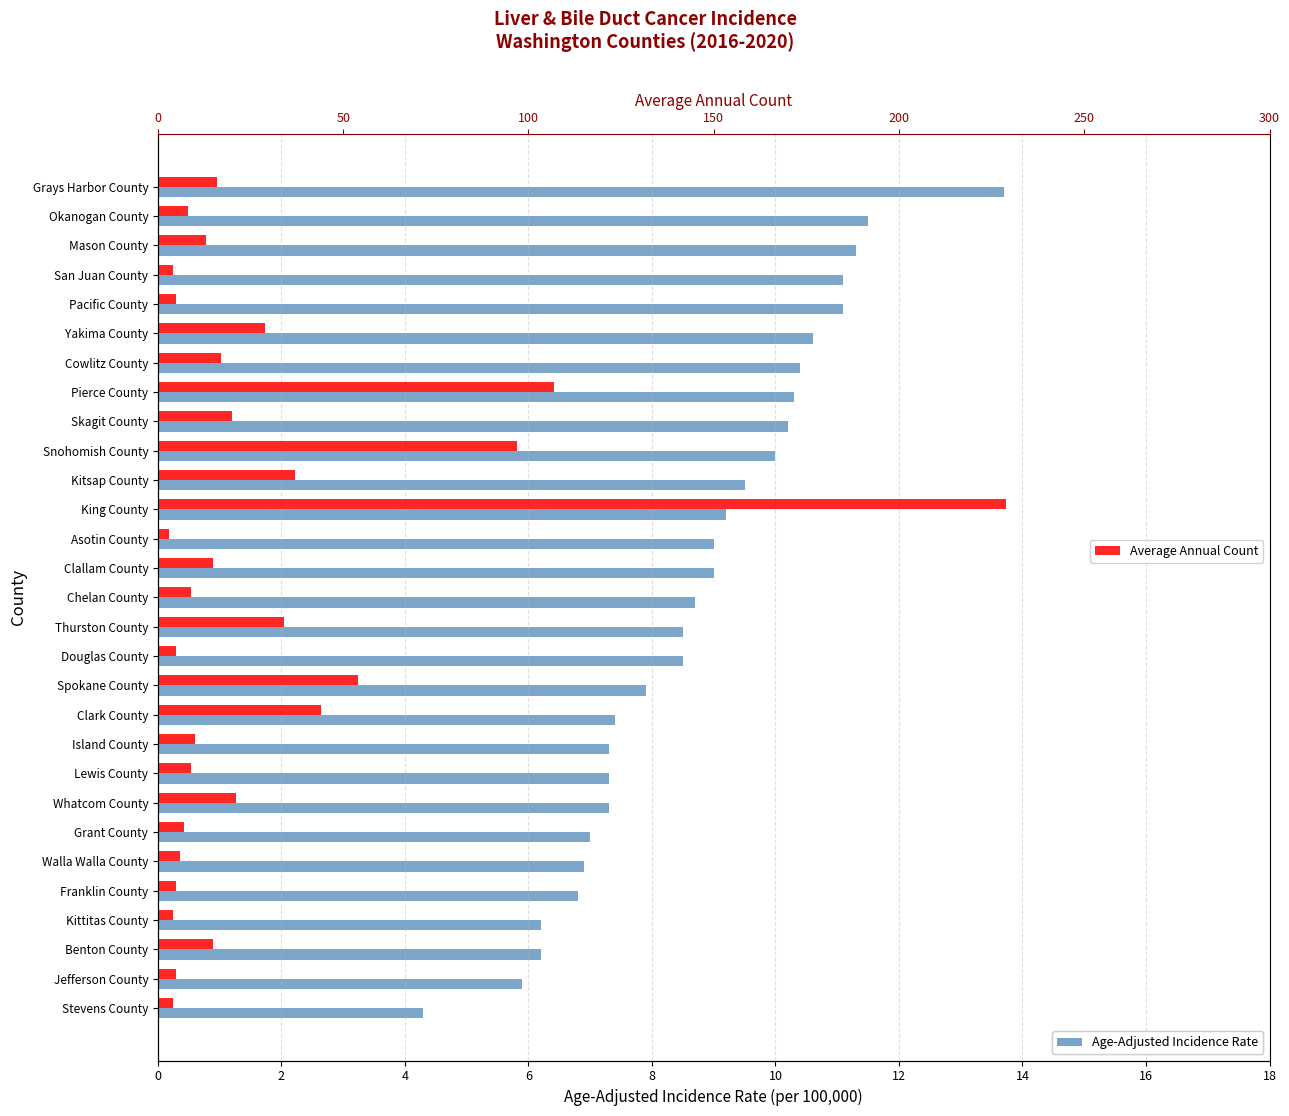

How many distinct data groups are displayed?

2